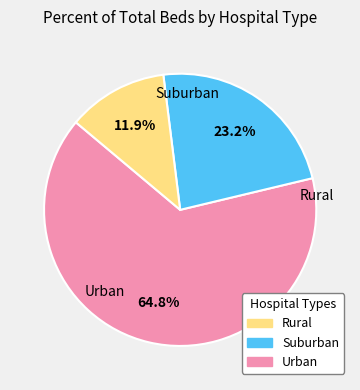

How many segments does this pie chart have?

3